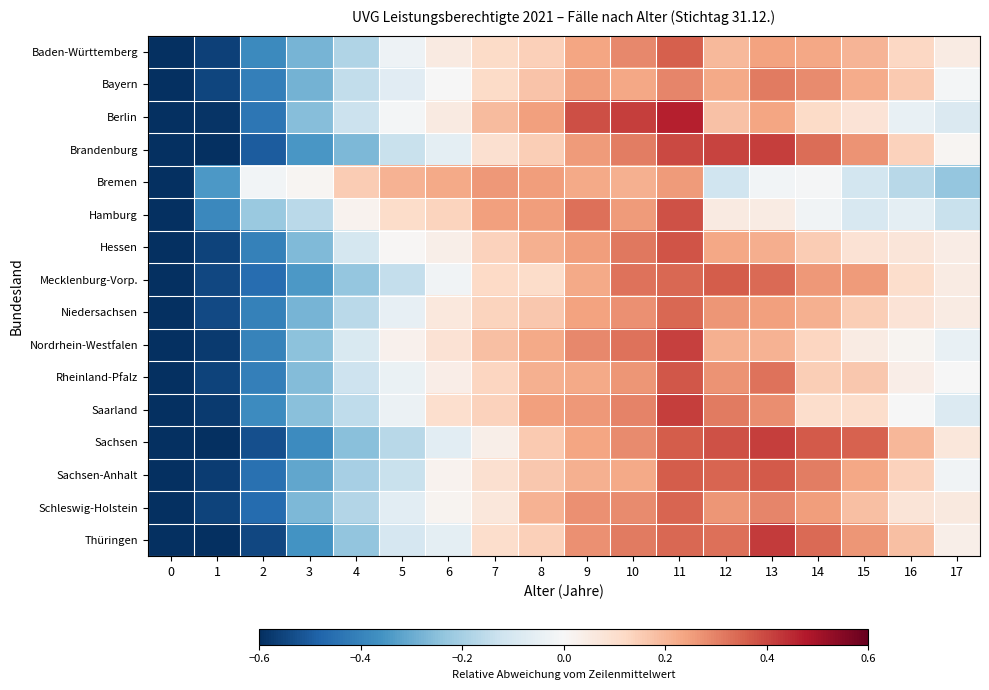

Between 4 and 15, which is larger?

15